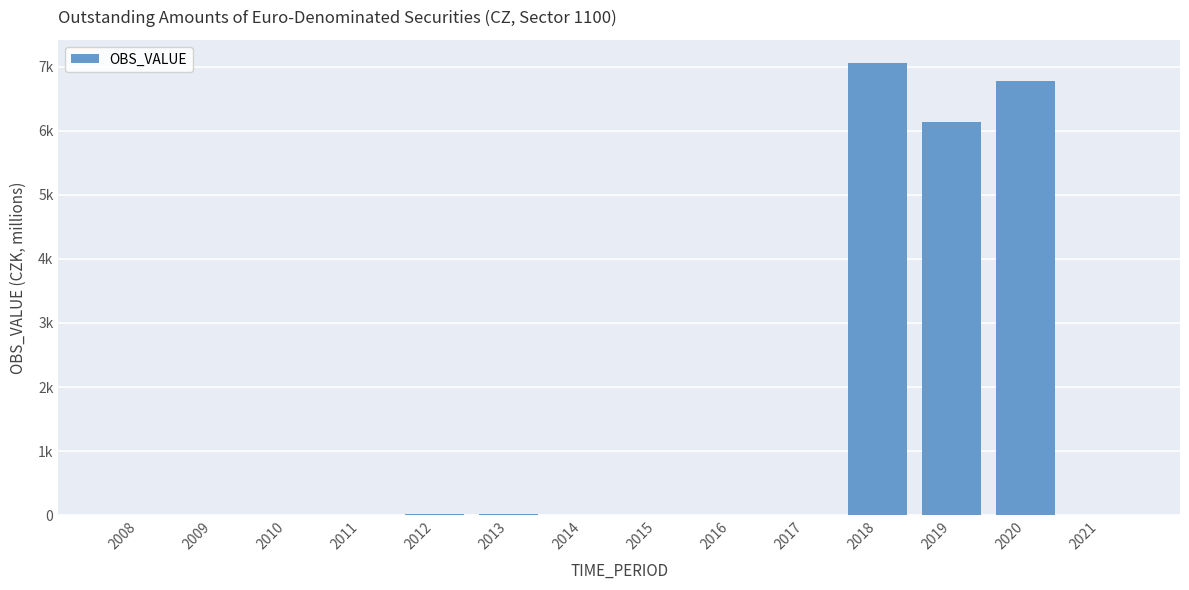

What is the difference between the maximum and minimum values?

7064